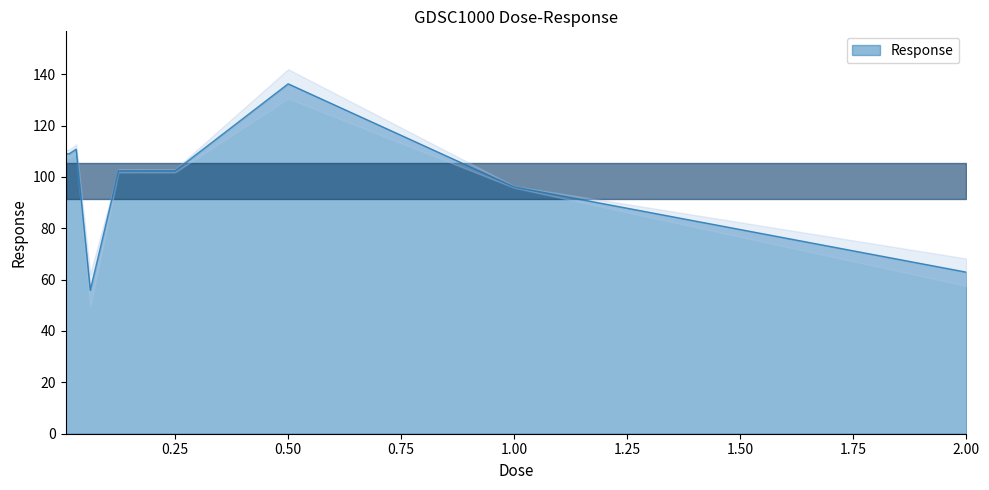

How many interior local peaks (higher than both neighbors) does the data have?

2